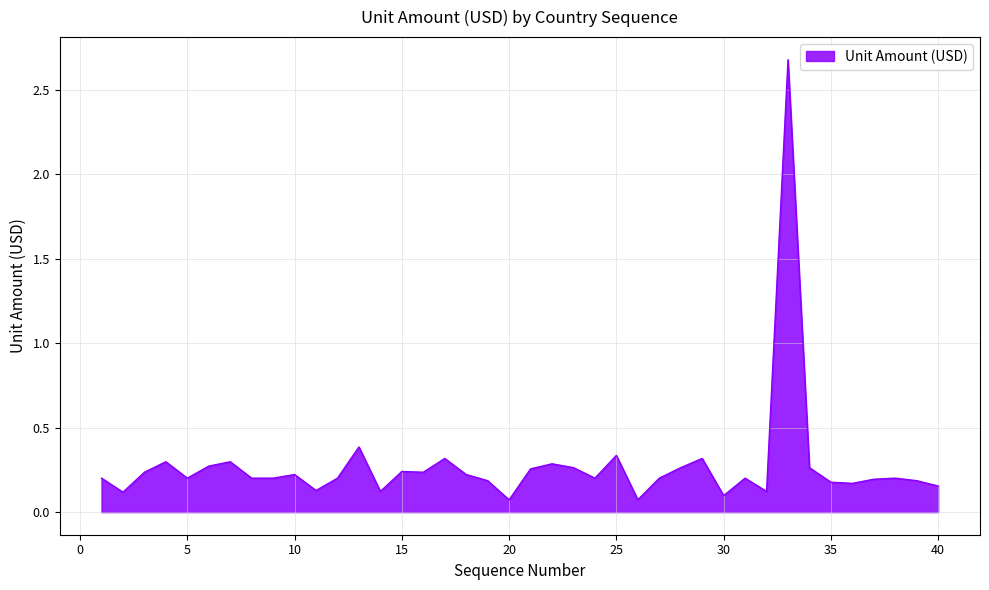

What is the greatest value displayed?

2.7